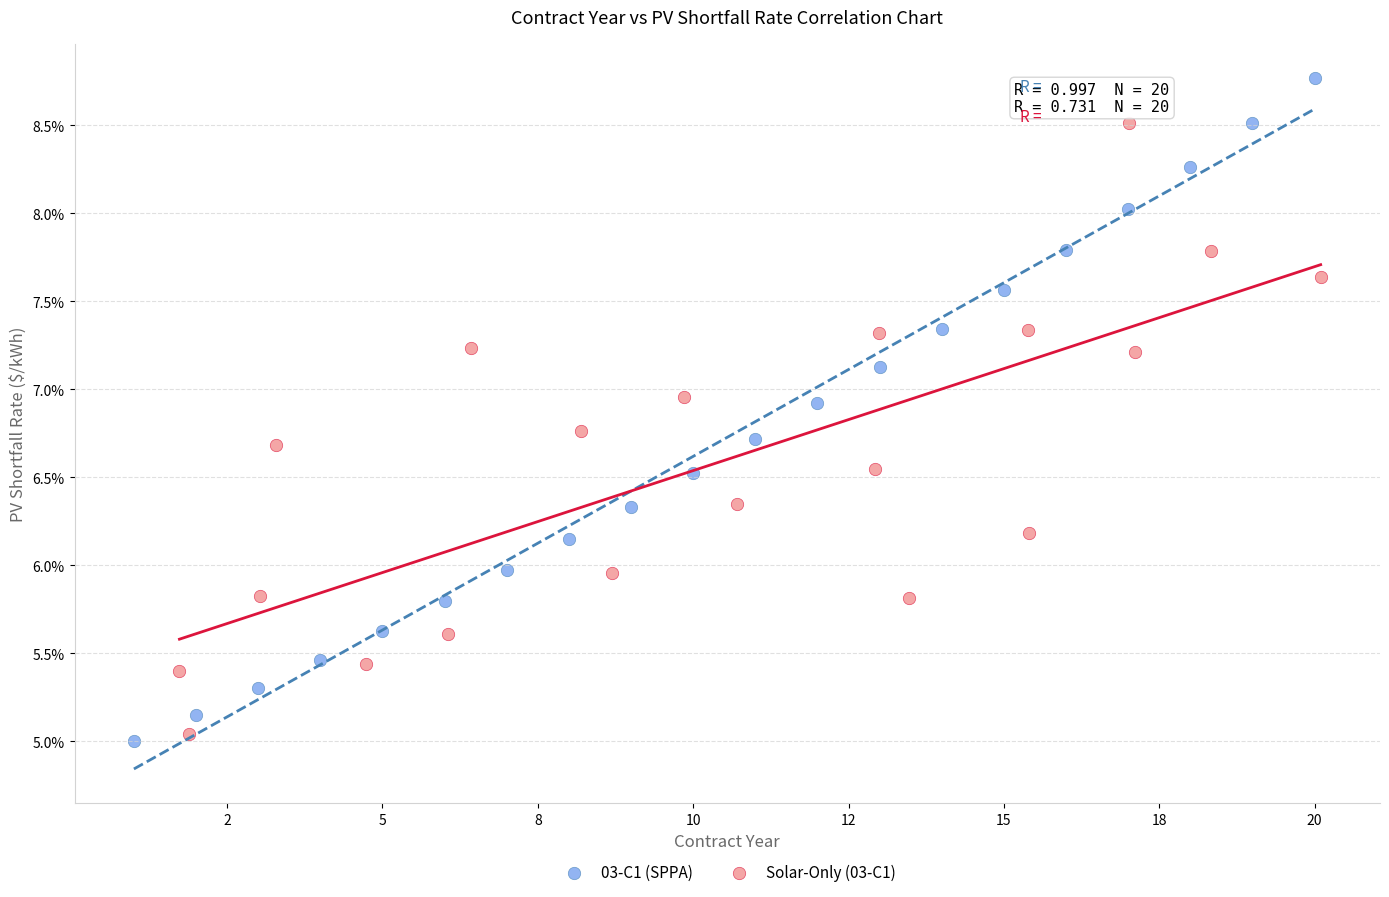

Which series reaches the maximum Y coordinate?

03-C1 (SPPA)